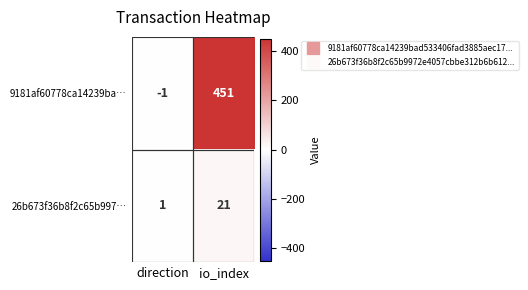

How many values in the 9181af60778ca14239ba… series are below 451?

1